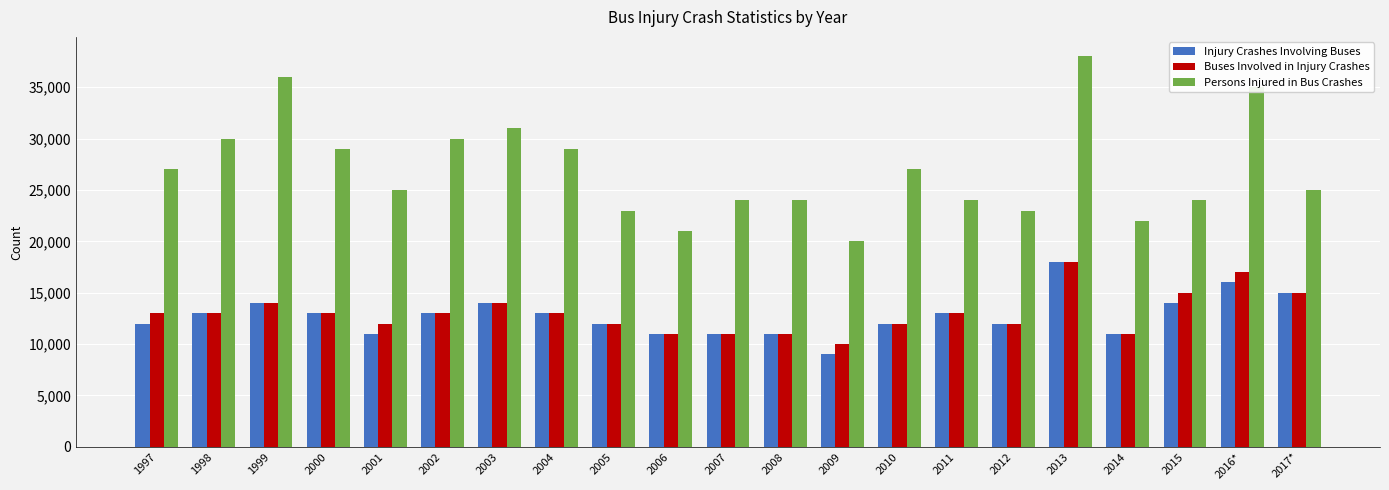

What are all the series names shown in the legend?

Injury Crashes Involving Buses, Buses Involved in Injury Crashes, Persons Injured in Bus Crashes